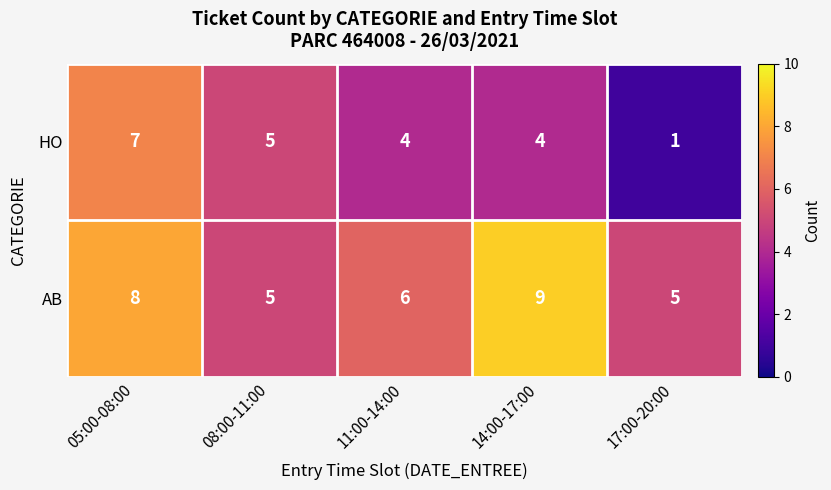

What is the difference between the highest and lowest values at 17:00-20:00?

4